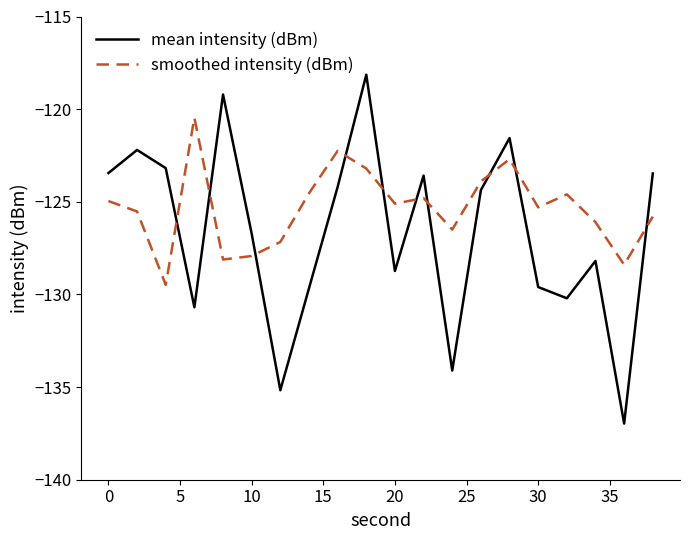

List the series in order of their overall mean, highest first.

smoothed intensity (dBm), mean intensity (dBm)